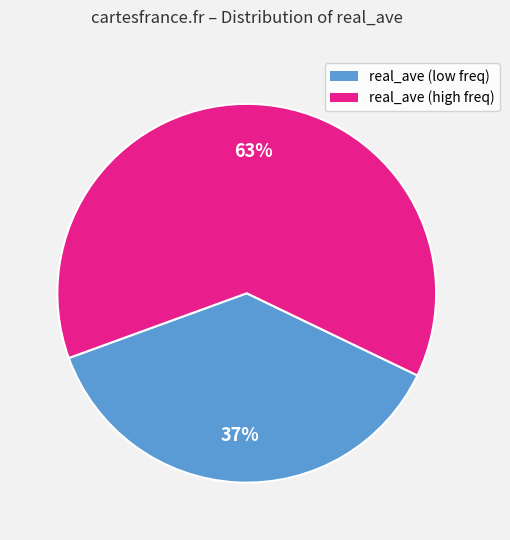

How many segments does this pie chart have?

2